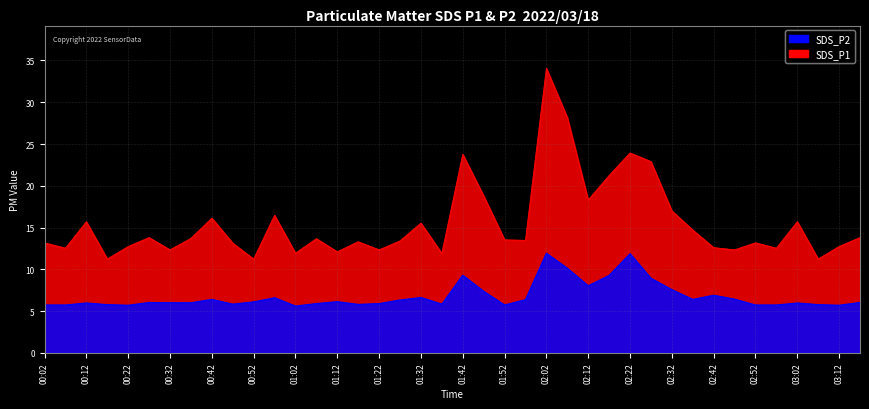

True or false: SDS_P1 and SDS_P2 intersect in this chart.

False